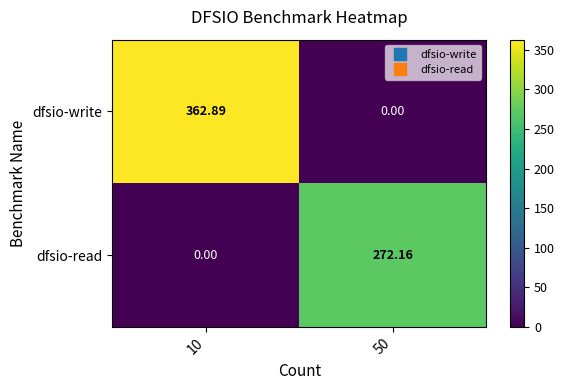

Count the number of categories in the chart.

2